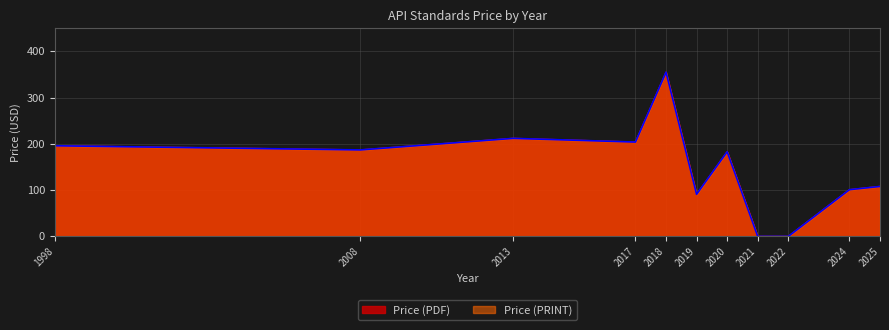

Reading right to left, transcribe all the data shown in this chart.

Price (PDF): 108	101	0	0	183	91	355	204	212	187	196
Price (PRINT): 108	101	0	0	183	91	355	204	212	187	196